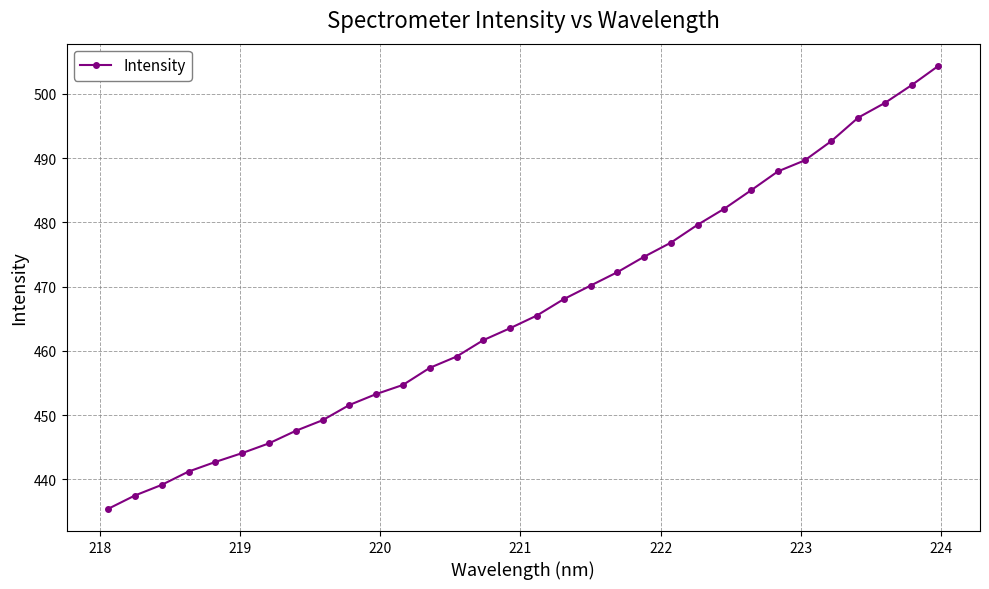

How many distinct data groups are displayed?

1